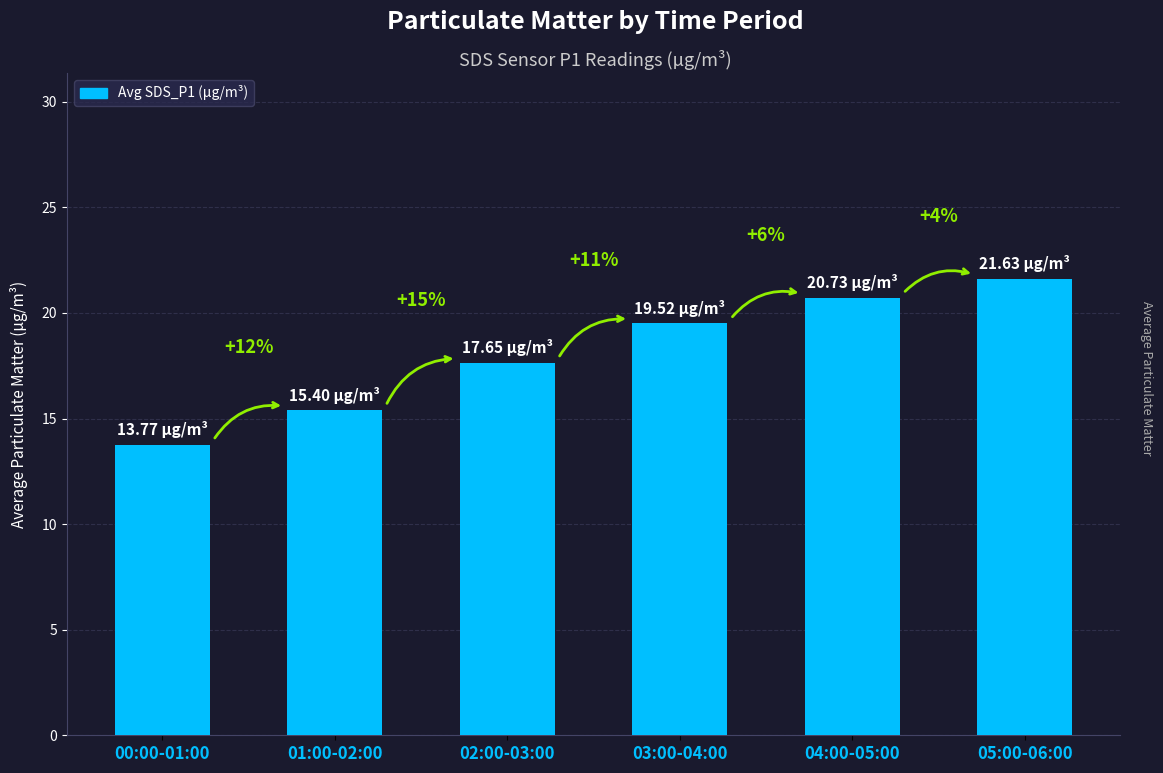

Are the bars horizontal?

No